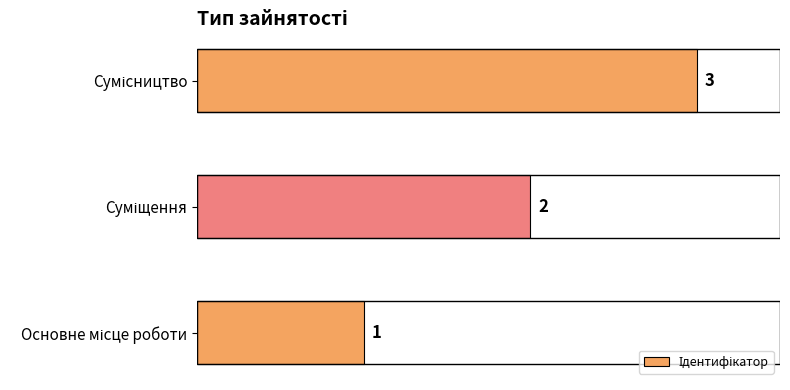

What is the greatest value displayed?

3